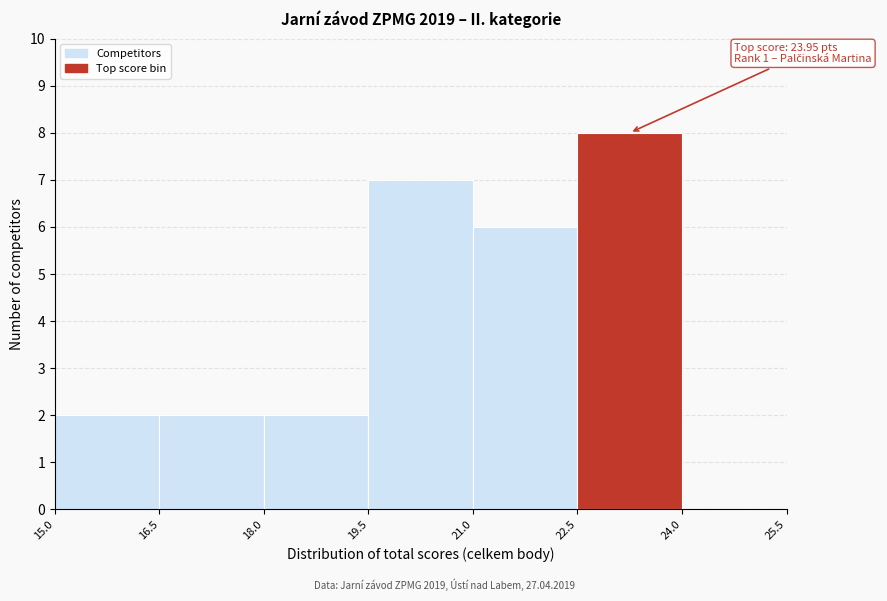

Over which range of the x-axis is the bar tallest?

22.5 to 24.0